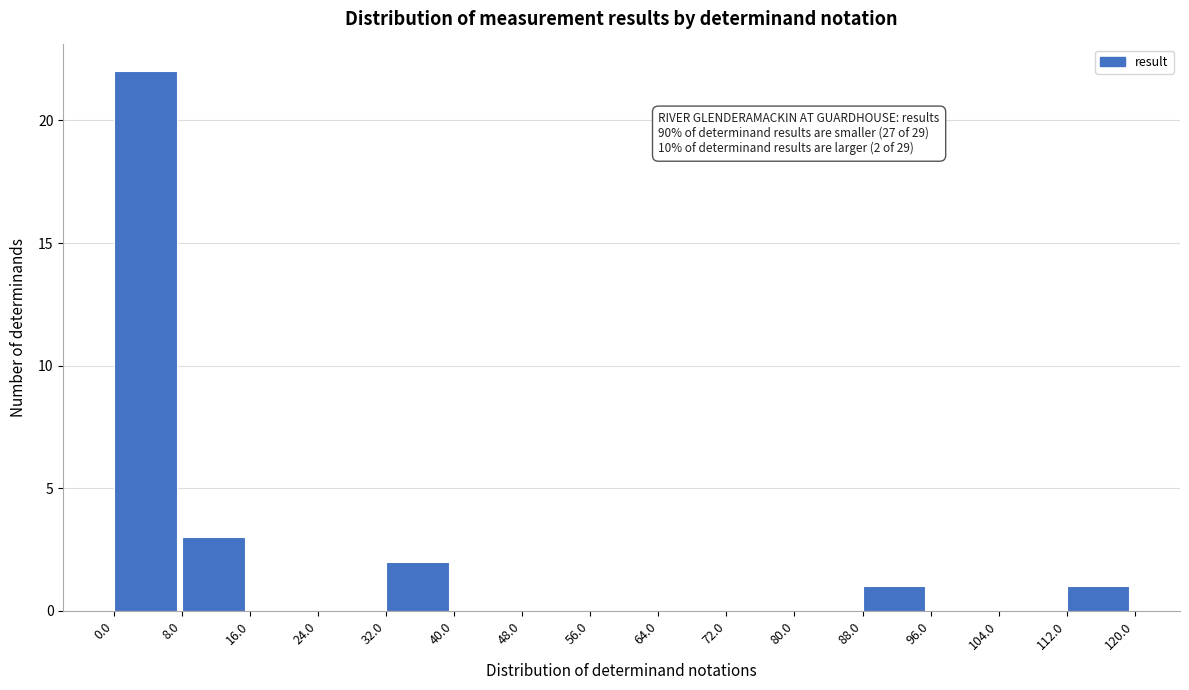

Which range on the x-axis has the tallest bar?

0.0 to 8.0